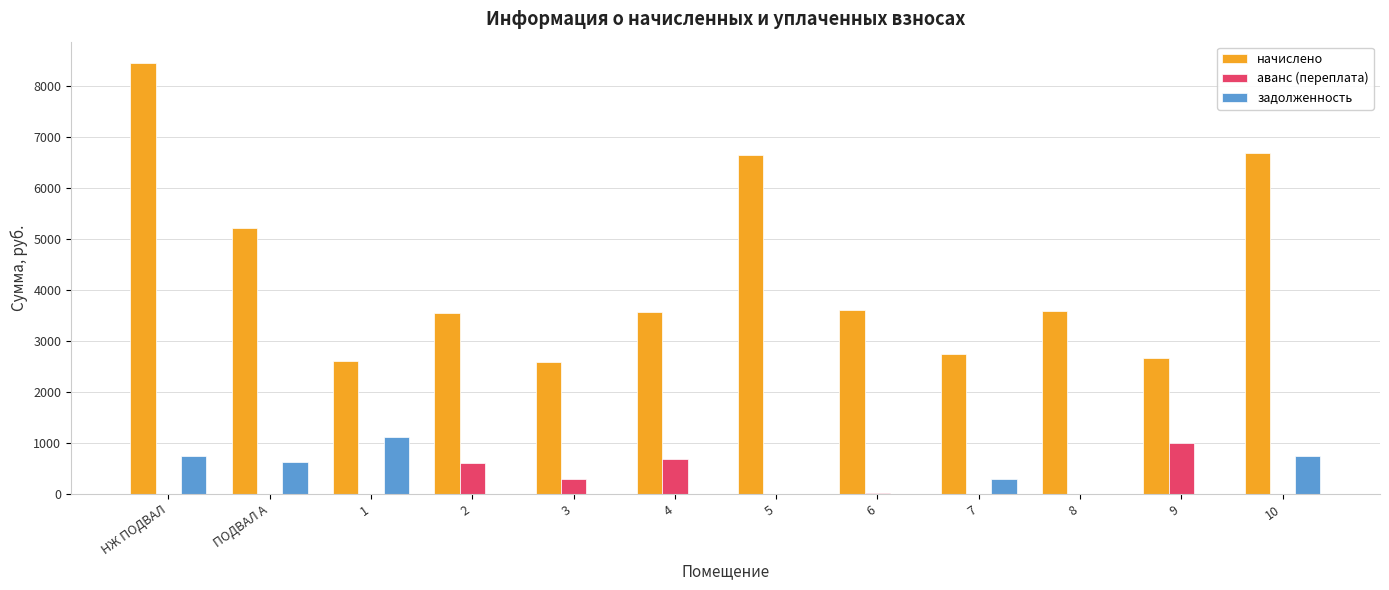

At which category is the sum across all series the highest?

НЖ ПОДВАЛ